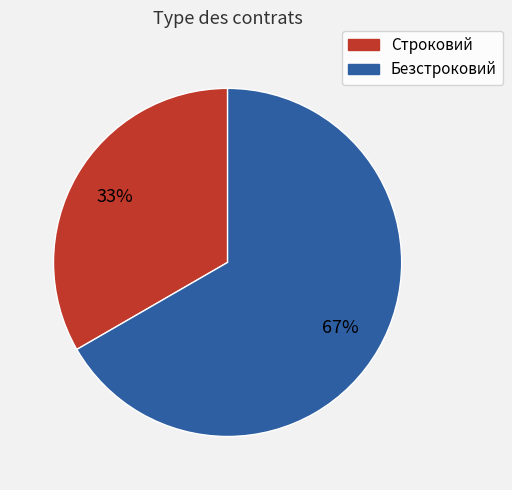

What is the largest slice in the pie chart?

Безстроковий